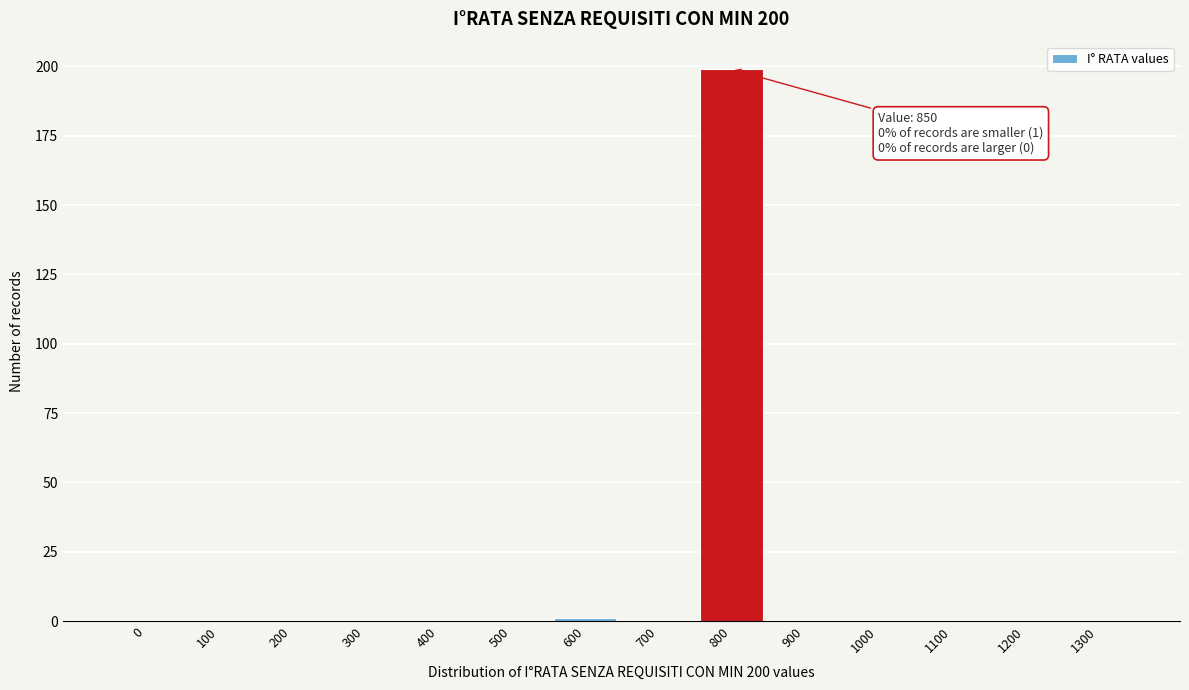

Reading left to right, transcribe all the data shown in this chart.

0=0	100=0	200=0	300=0	400=0	500=0	600=1	700=0	800=199	900=0	1000=0	1100=0	1200=0	1300=0